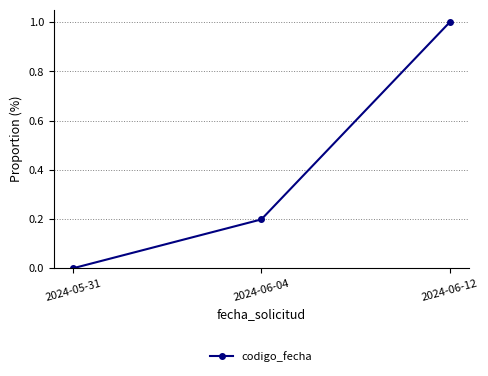

How many lines are shown in the chart?

1